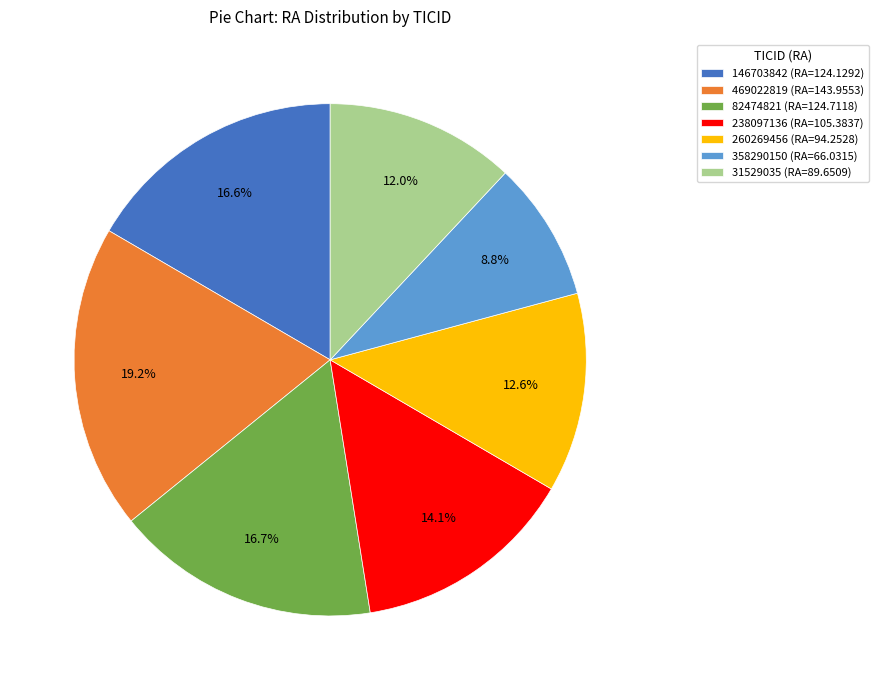

Count the number of slices in the pie.

7